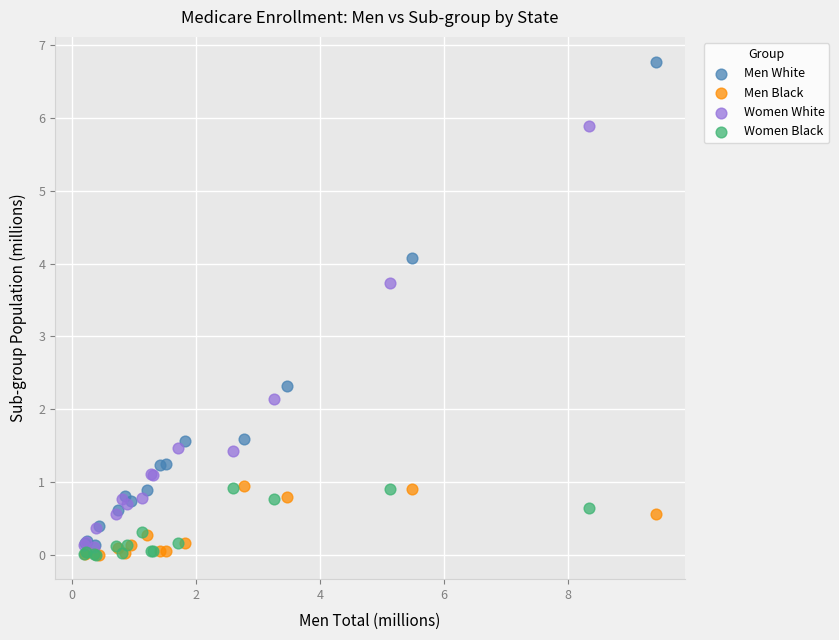

Which series reaches the maximum Y coordinate?

Men White